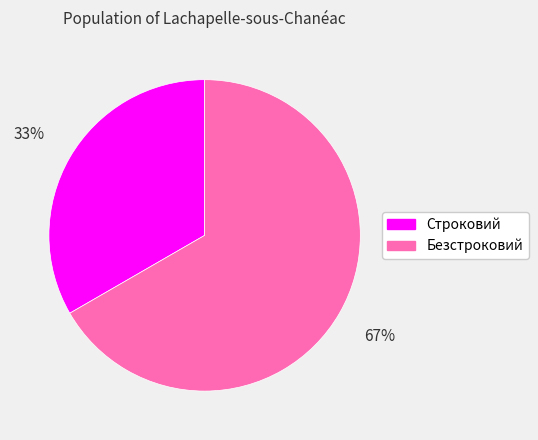

Count the number of slices in the pie.

2